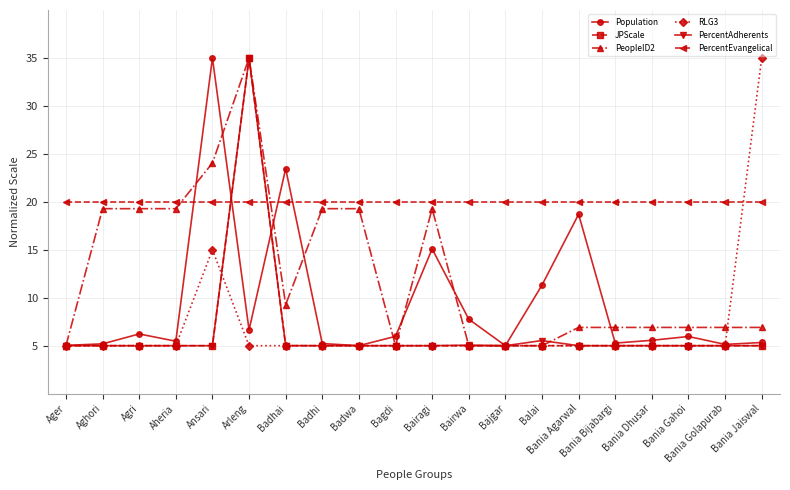

What is the value of the PercentAdherents point at the 16th from the left?

5.0